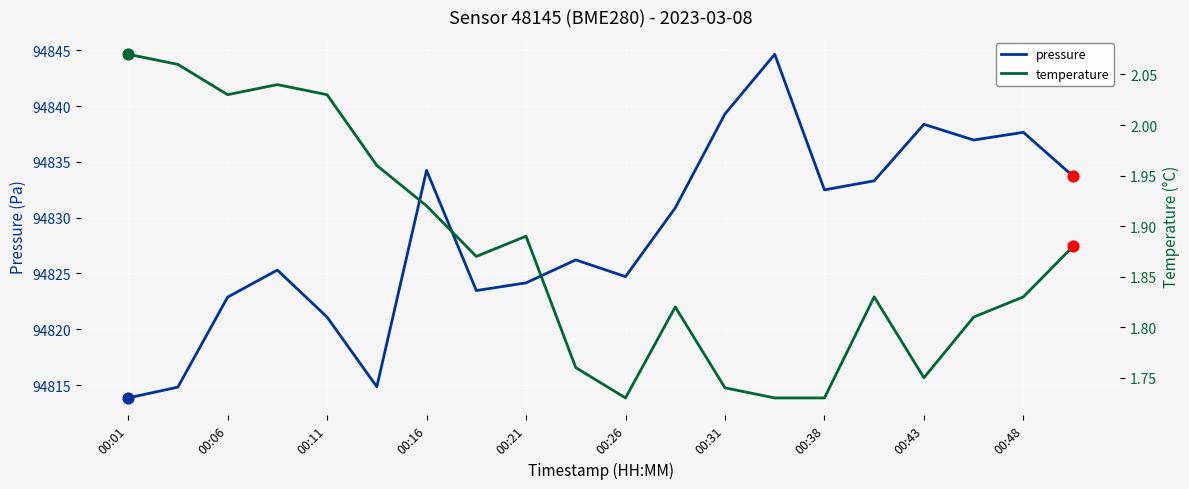

Which series has the widest spread of Y values?

pressure